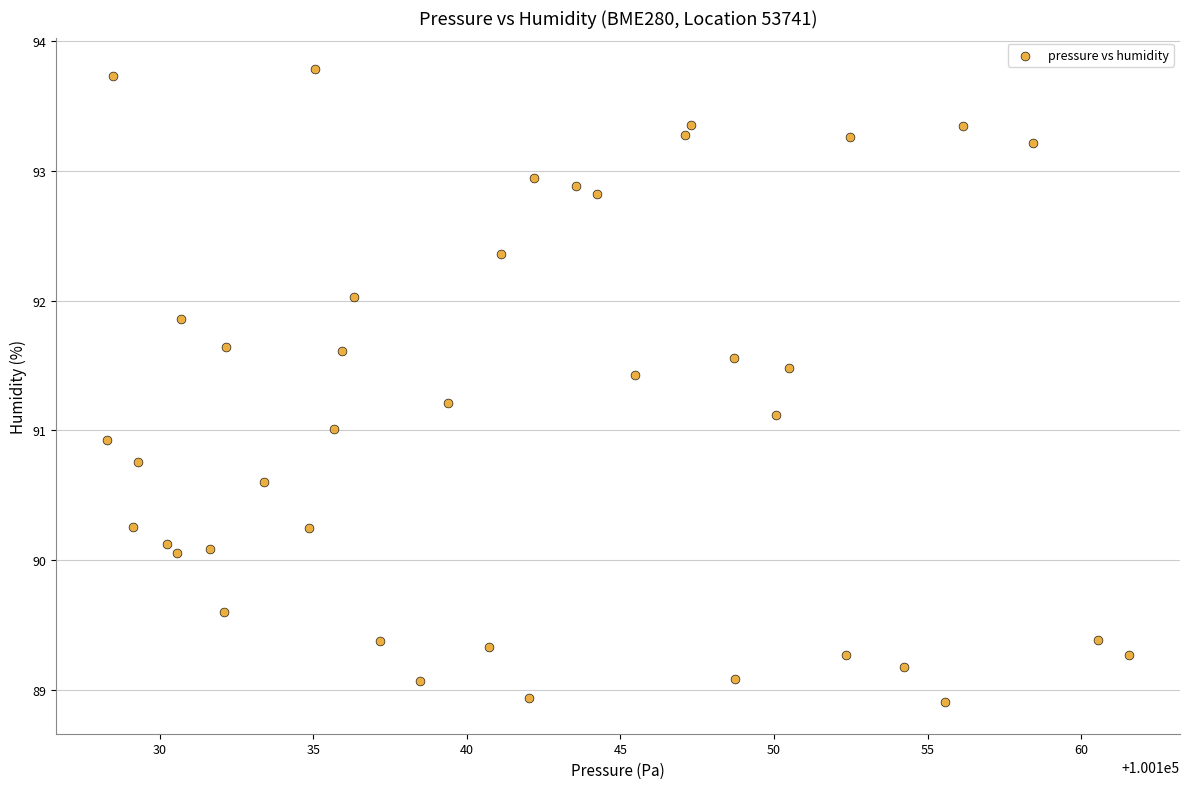

What is the range of X values (max minus min)?

33.2